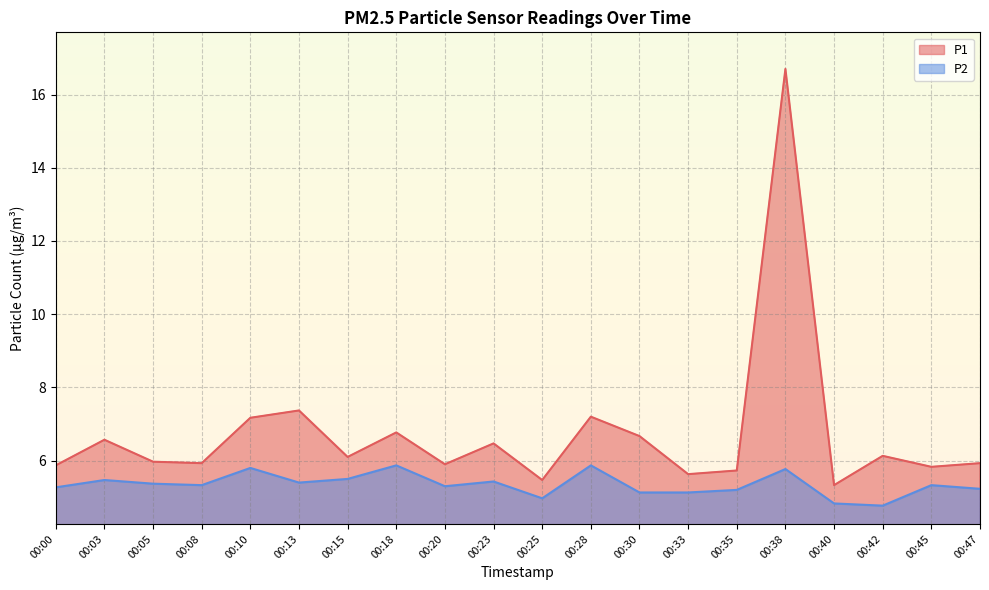

Which category has the lowest value across all series?

00:42